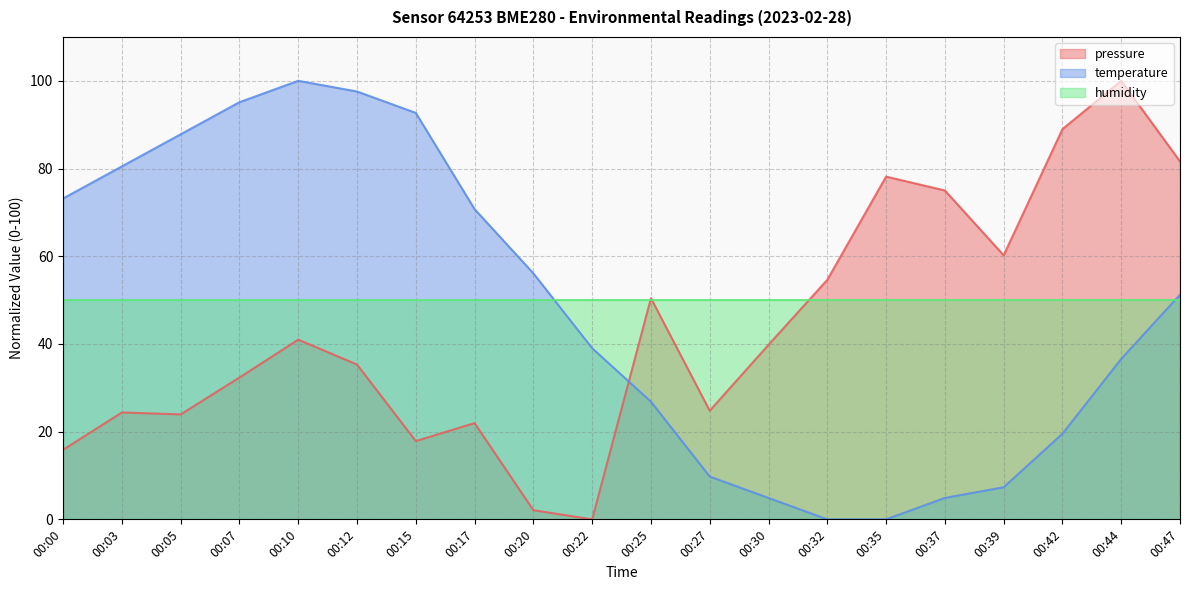

How many intersections are there between pressure and temperature?

1